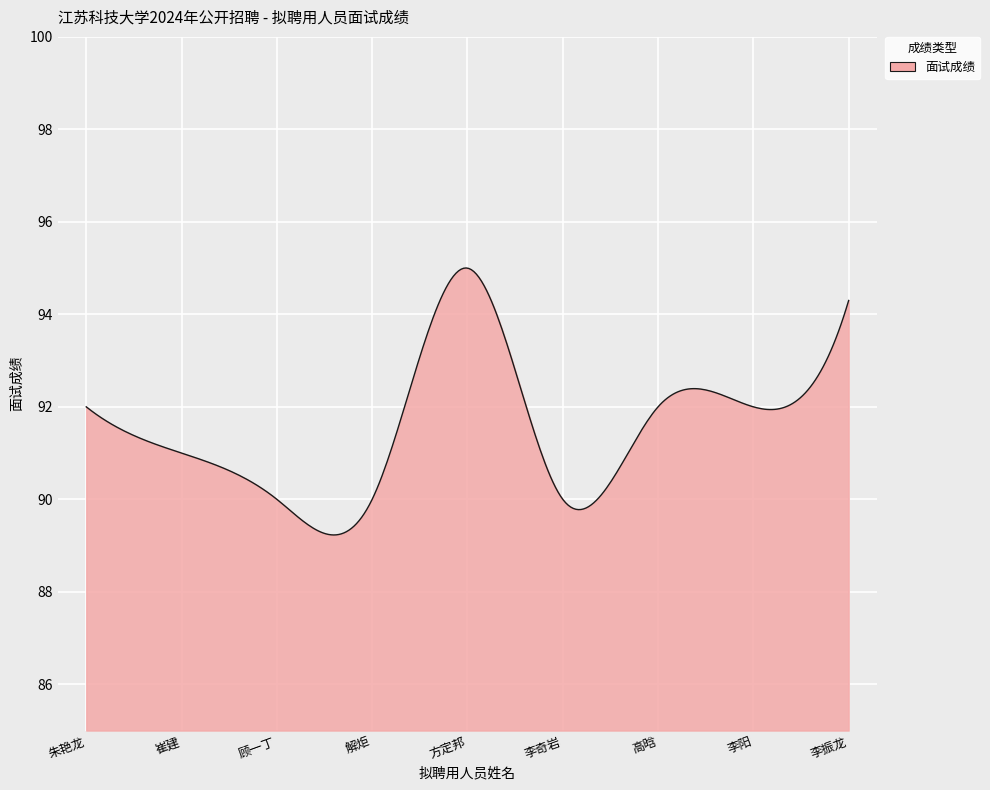

What is the smallest value displayed?

89.2